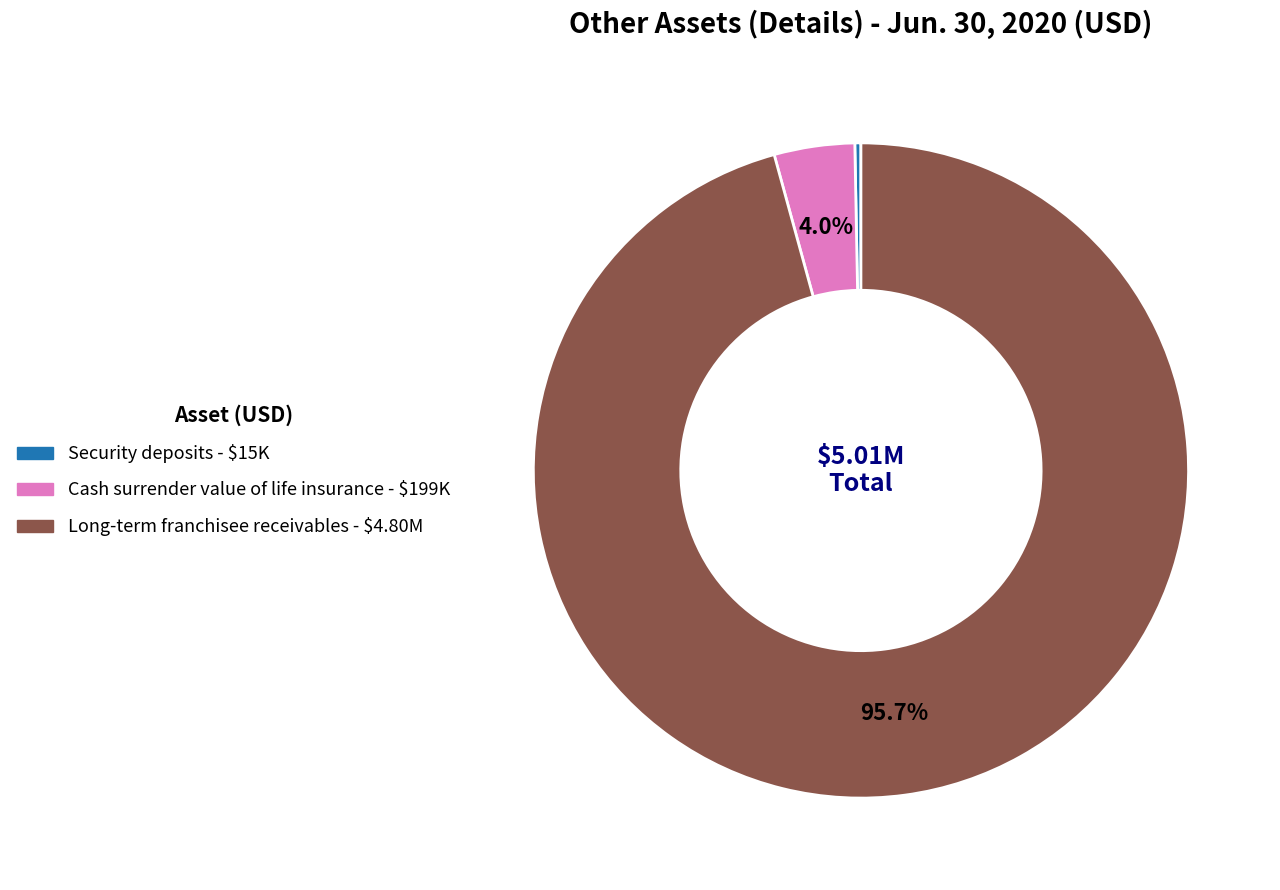

Combined, do Long-term franchisee receivables and Cash surrender value of life insurance account for over 50%?

Yes